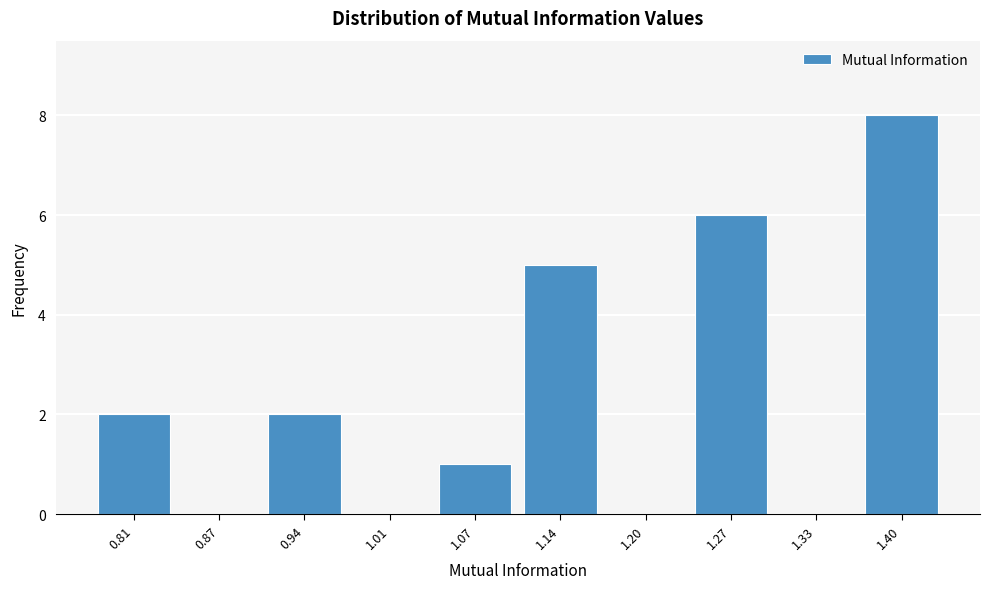

Reading left to right, transcribe all the data shown in this chart.

0.81=2	0.87=0	0.94=2	1.01=0	1.07=1	1.14=5	1.20=0	1.27=6	1.33=0	1.40=8